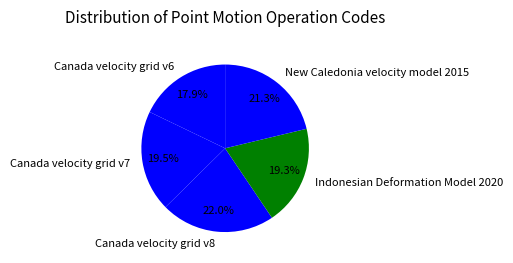

The New Caledonia velocity model 2015 slice represents 21% of the pie. True or false?

True